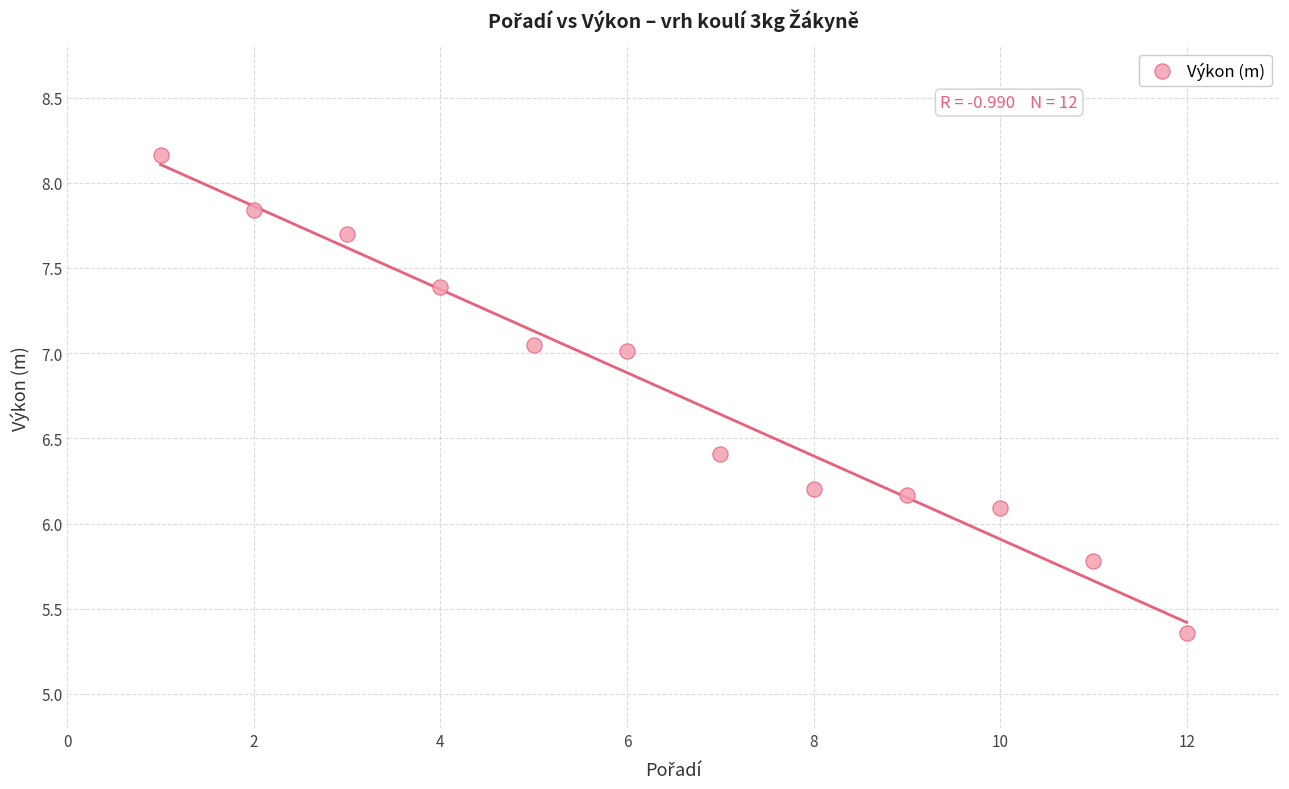

What Y value in the scatter plot is closest to 6?

6.1